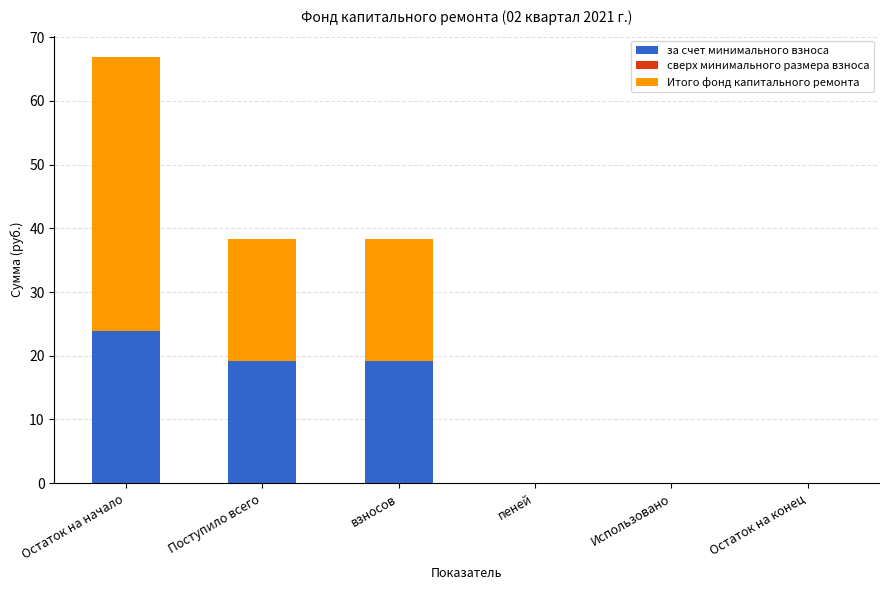

At which label does за счет минимального взноса reach its peak?

Остаток на начало